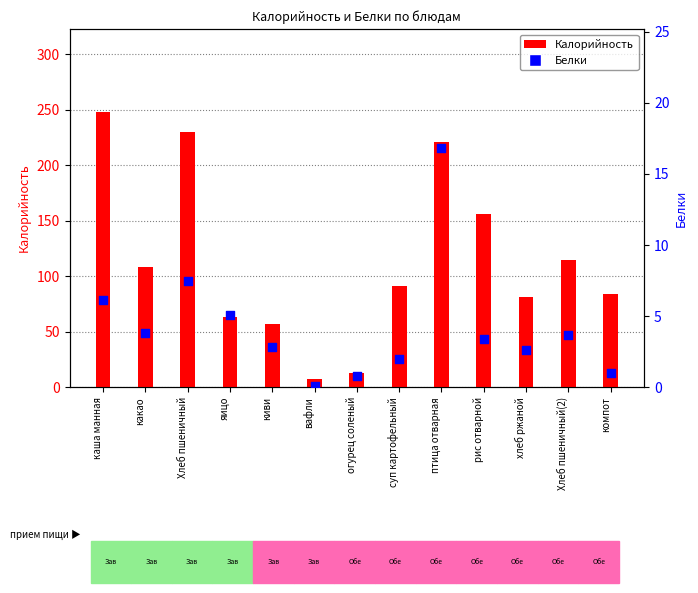

Which series has the largest Y range (max minus min)?

Калорийность